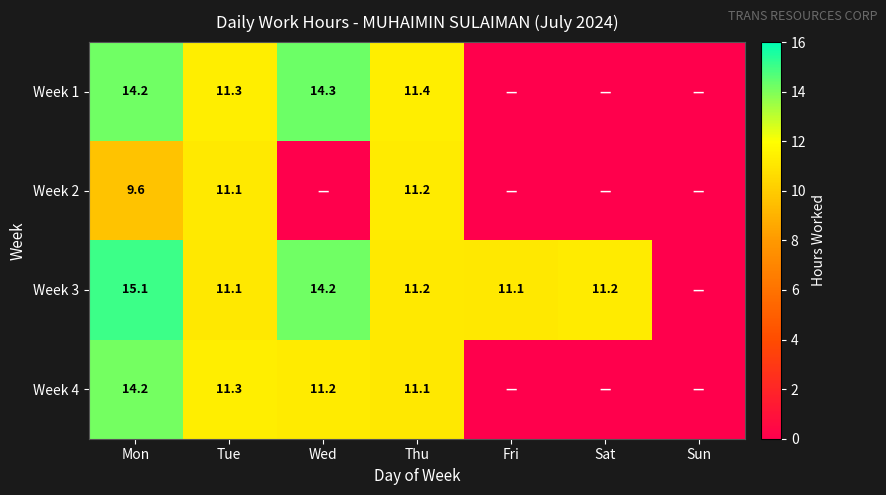

The Week 4 series shows 19.3 at Wed. True or false?

False